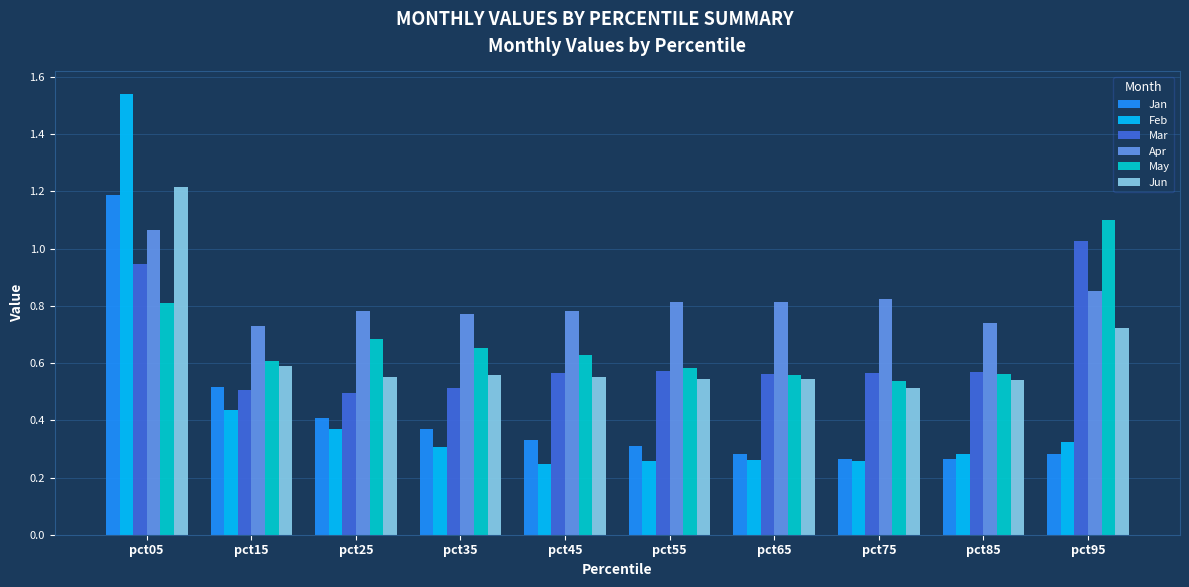

At which category does the chart reach its peak across all series?

pct05